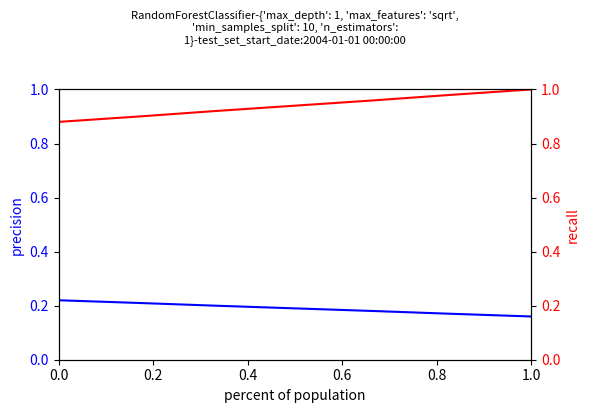

Is the value of recall at 0.4 greater than the value of precision at 0.0?

Yes